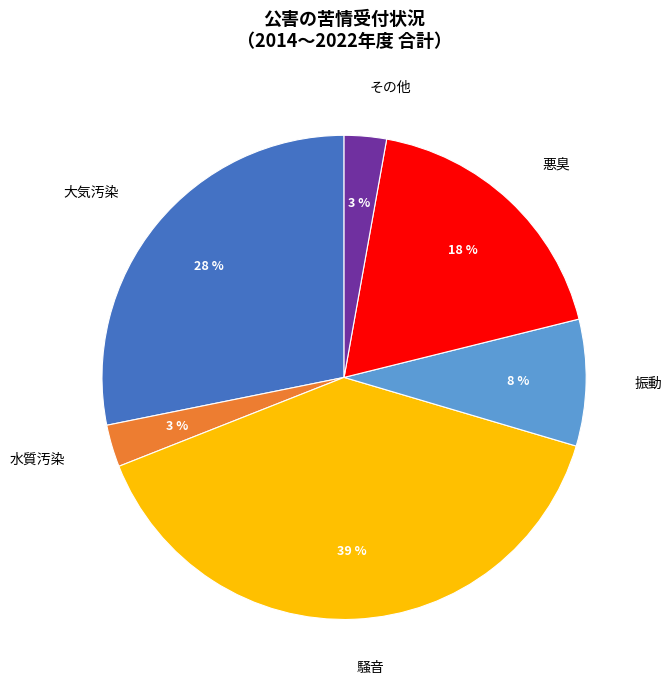

Is it true that 騒音 is 39% of the pie?

True